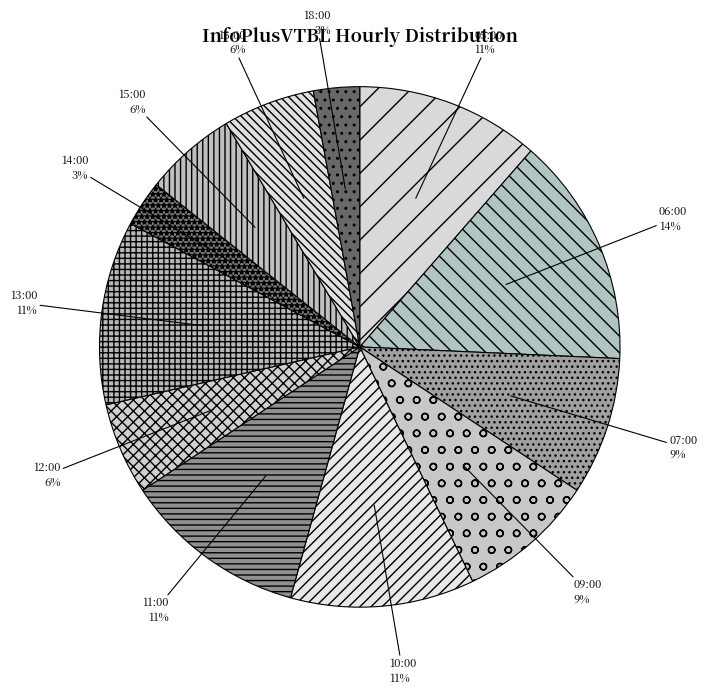

To the nearest percent, what is the average slice percentage?

8%